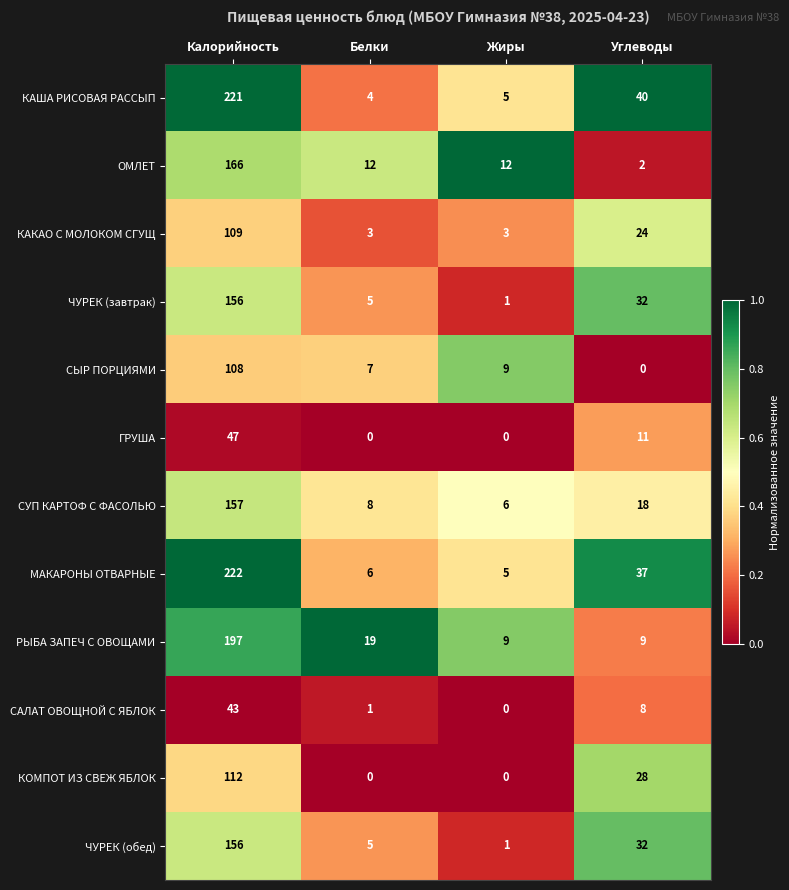

Count the number of categories in the chart.

4